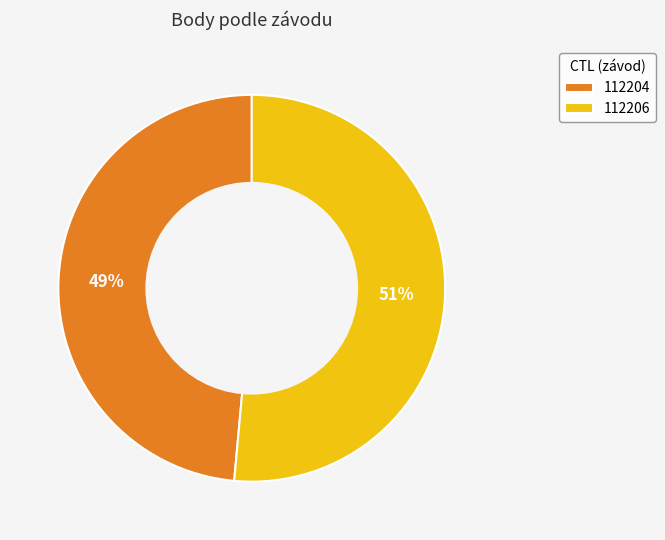

Which has a higher value, 112204 or 112206?

112206